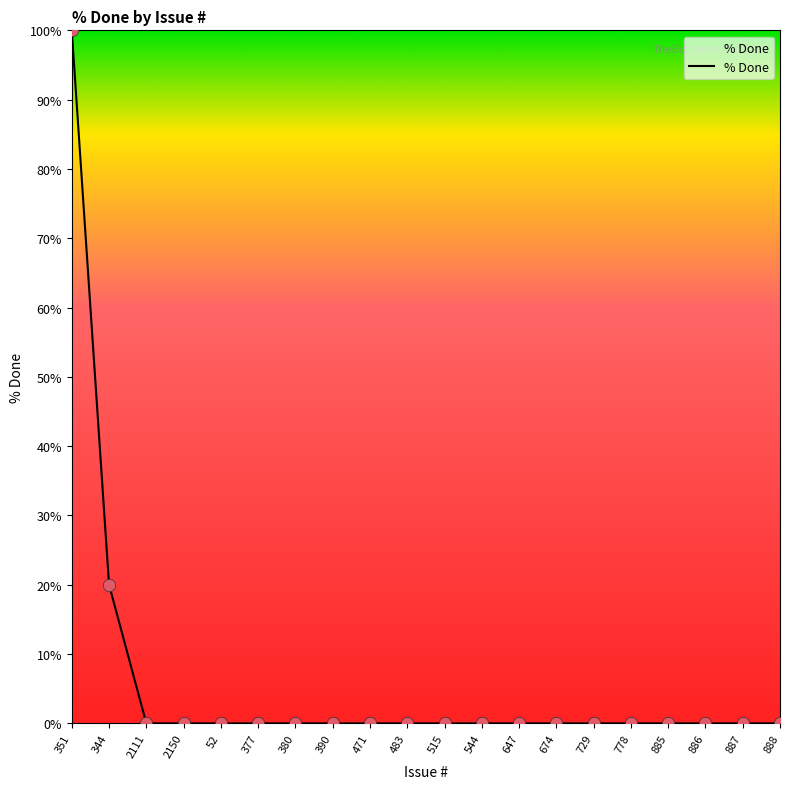

What is the maximum value shown in the chart?

100